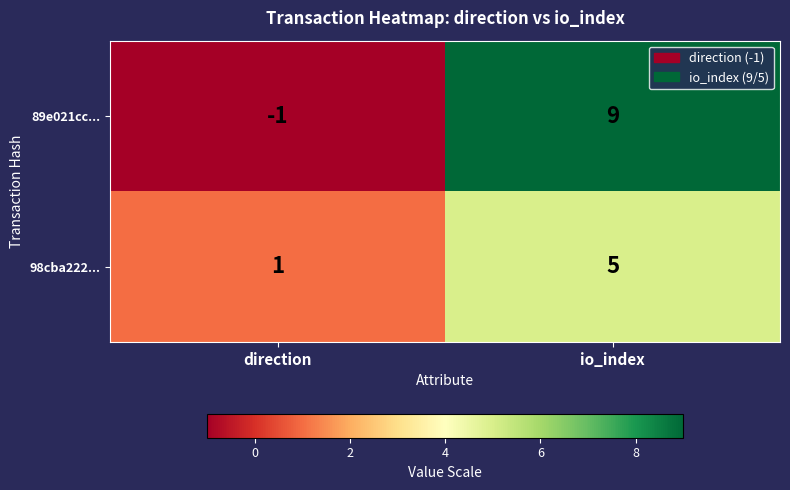

What is the difference between the maximum and minimum values in the 89e021cc... series?

10